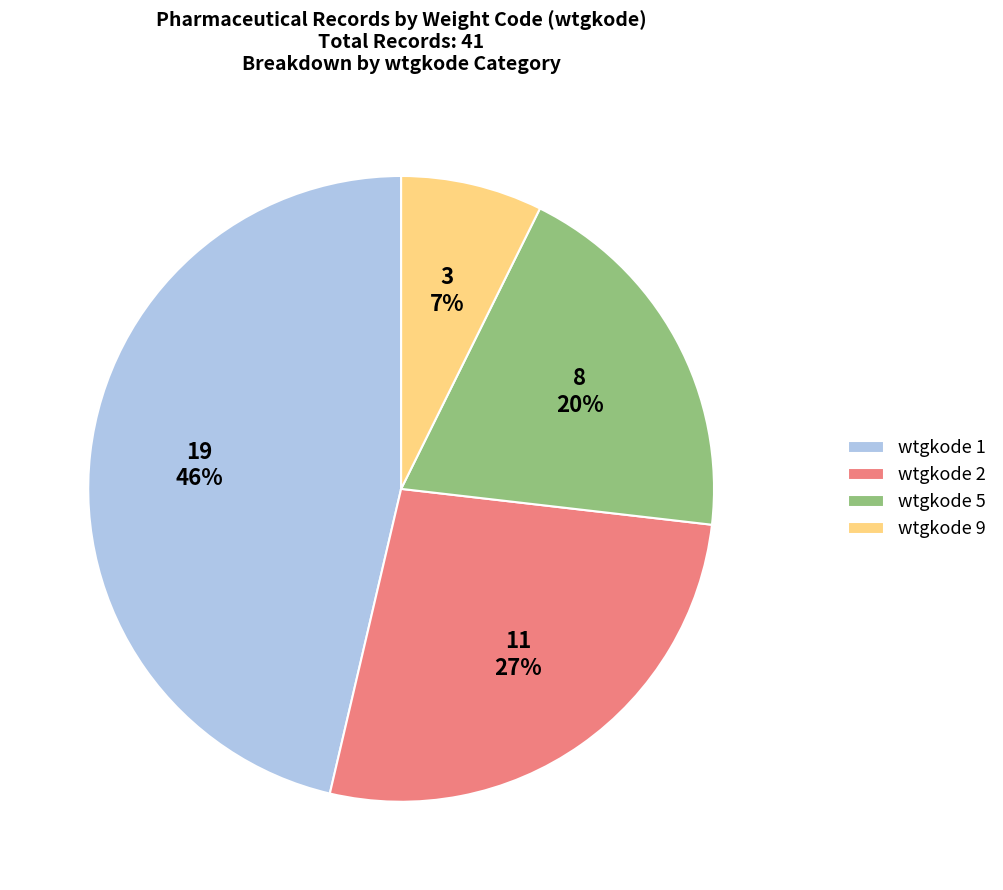

How many segments does this pie chart have?

4